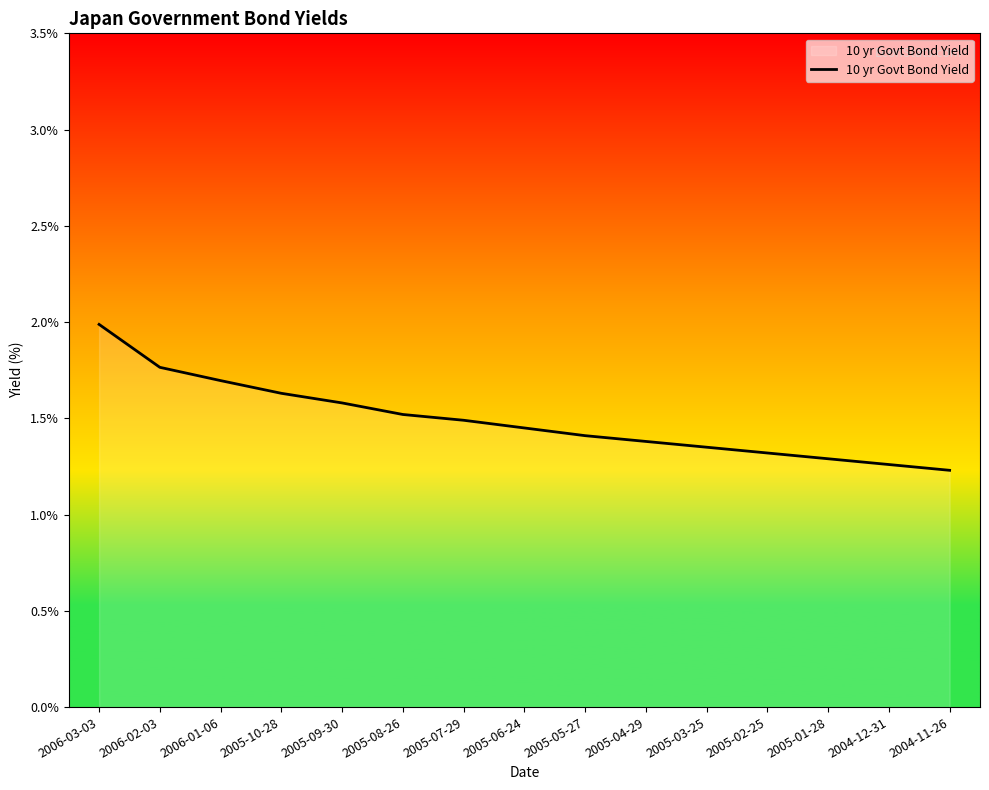

True or false: the data shows 1.3 at 2004-12-31.

True